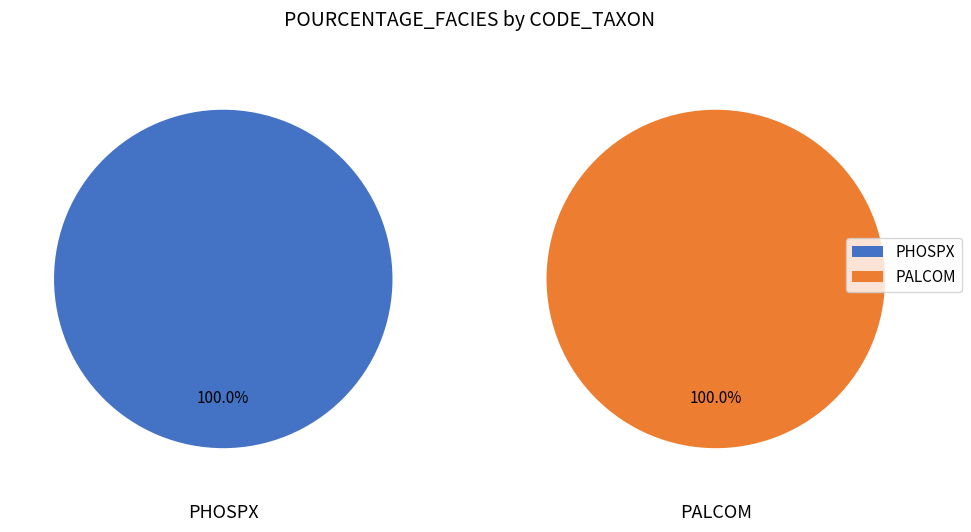

How many segments does this pie chart have?

2